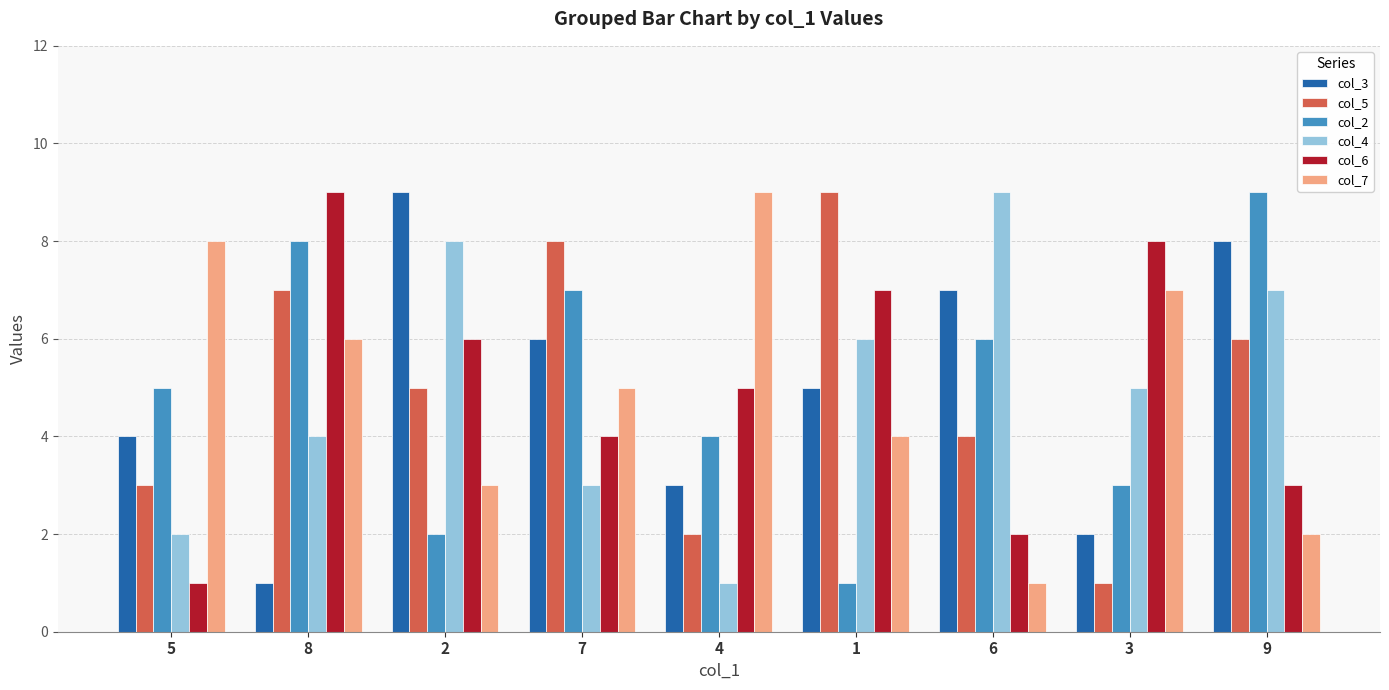

What is the average value of the col_4 series?

5